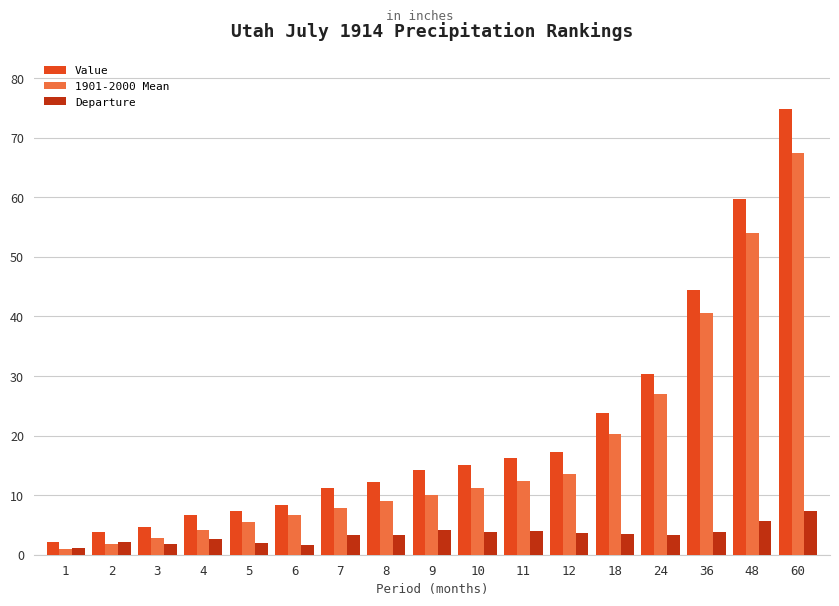

What is the total value across all series at 48?

119.4